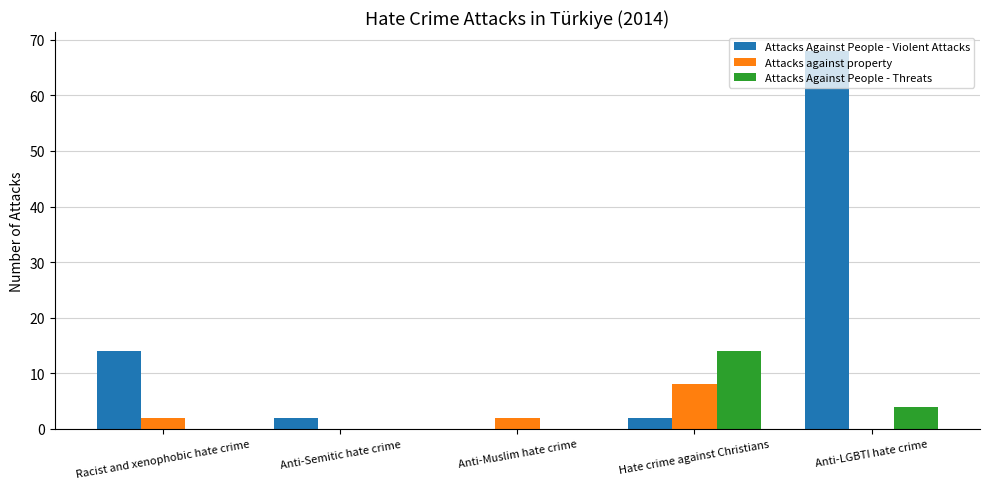

Are the bars horizontal?

No